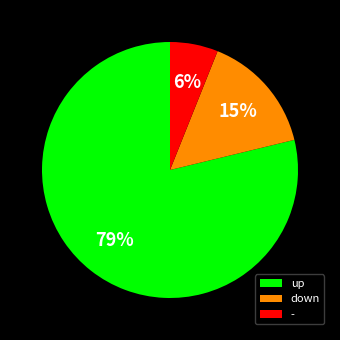

Count the number of slices in the pie.

3